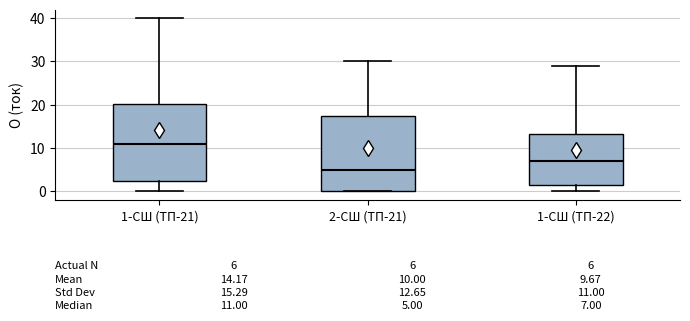

Which box's median line is the lowest?

2-СШ (ТП-21)